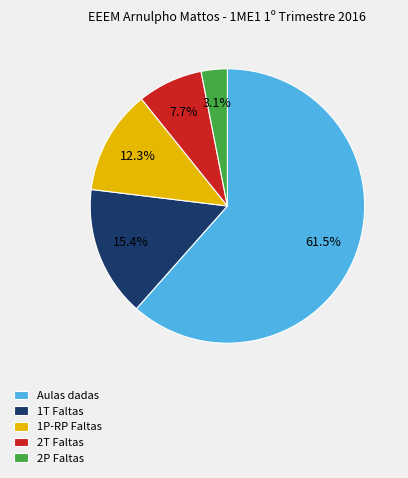

To the nearest percent, what is the difference between the largest and smallest slice percentages?

58%